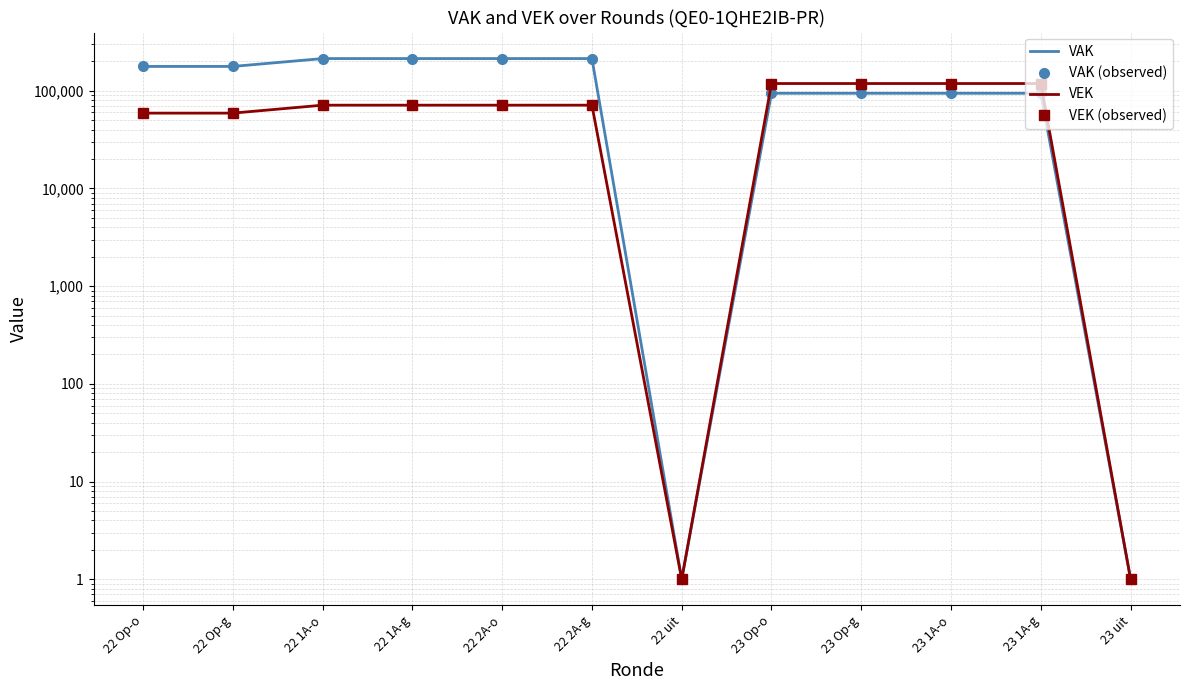

Where does the VEK series first go above 71167?

23 Op-o